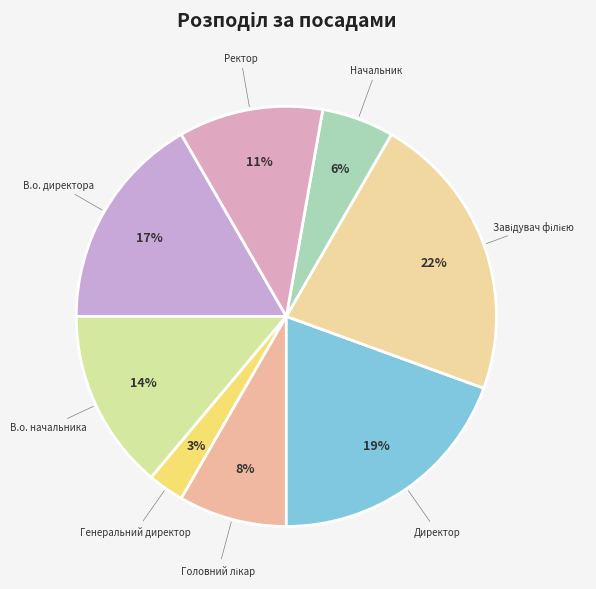

How many slices are in this pie chart?

8